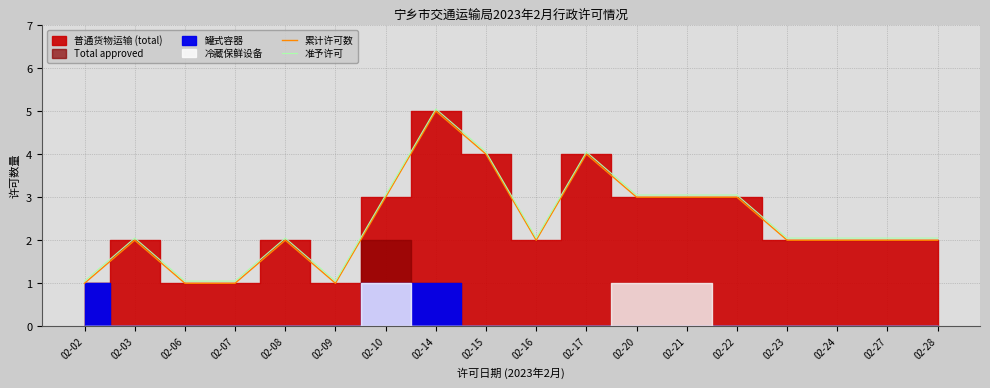

True or false: 累计许可数 and 准予许可 intersect in this chart.

False